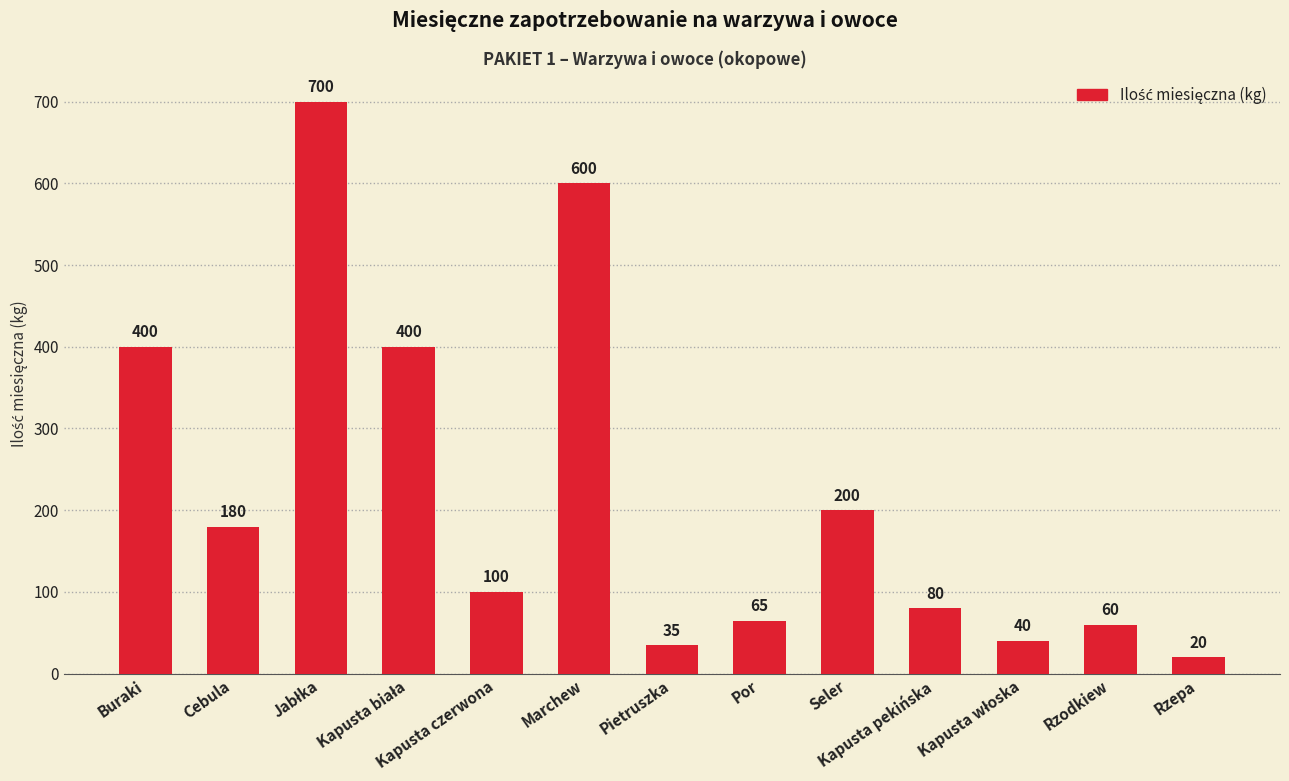

Does the chart contain any negative values?

No